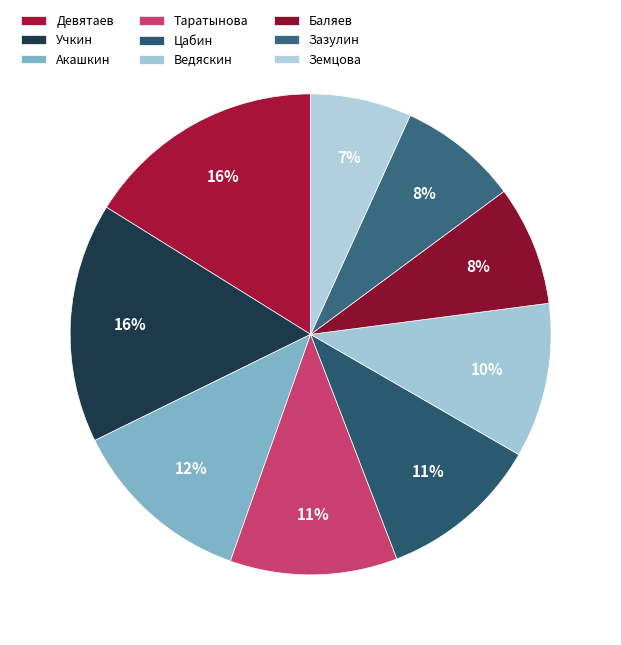

Which category has the smallest portion of the pie?

Земцова